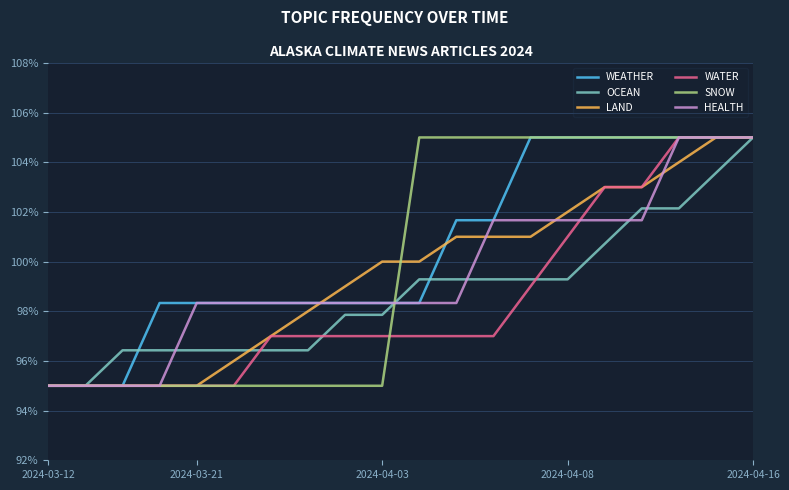

What is the minimum value for LAND?

95.0